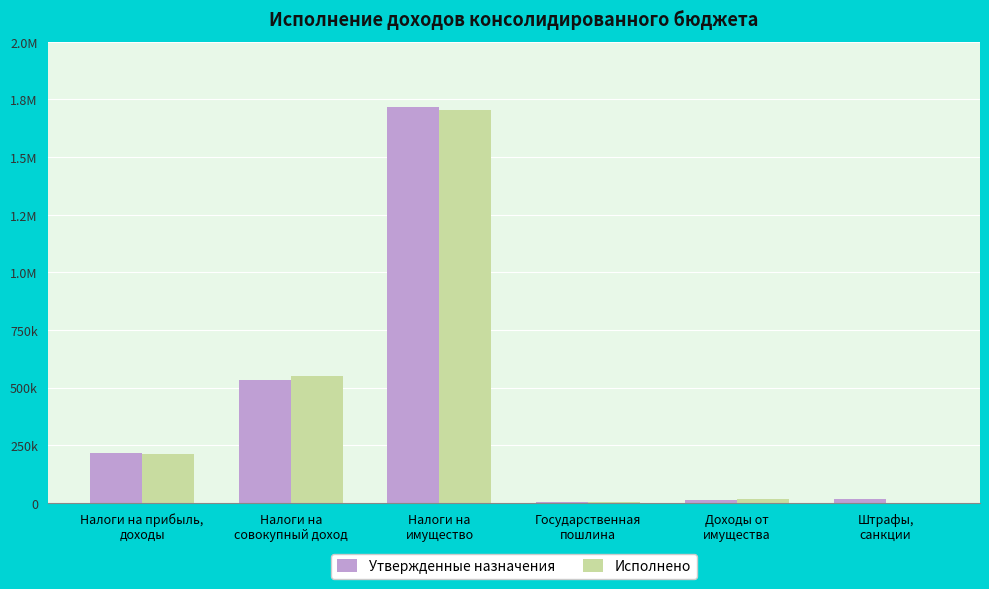

What is the average value of the Утвержденные назначения series?

417316.7